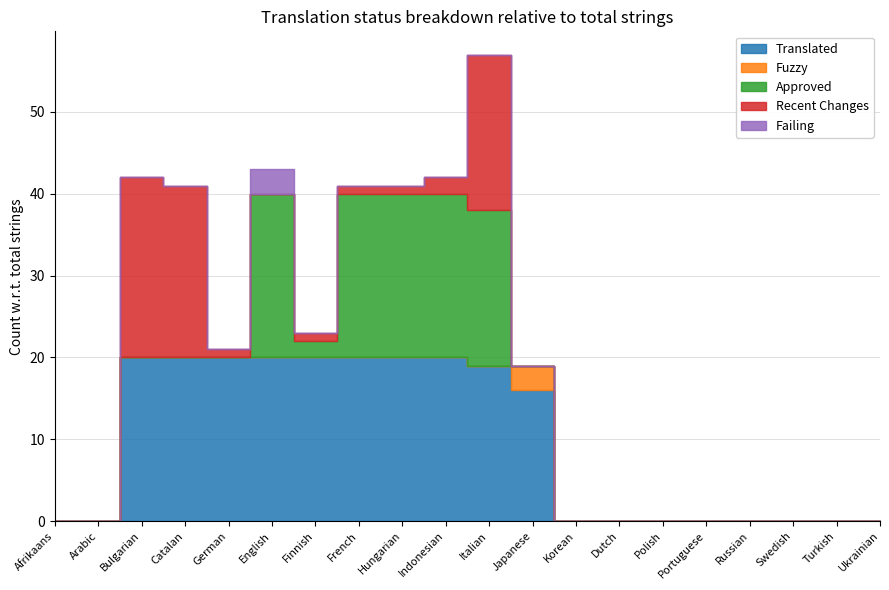

Reading left to right, extract all data points from this chart.

translated: Afrikaans=0	Arabic=0	Bulgarian=20	Catalan=20	German=20	English=20	Finnish=20	French=20	Hungarian=20	Indonesian=20	Italian=19	Japanese=16	Korean=0	Dutch=0	Polish=0	Portuguese=0	Russian=0	Swedish=0	Turkish=0	Ukrainian=0
fuzzy: Afrikaans=0	Arabic=0	Bulgarian=0	Catalan=0	German=0	English=0	Finnish=0	French=0	Hungarian=0	Indonesian=0	Italian=0	Japanese=3	Korean=0	Dutch=0	Polish=0	Portuguese=0	Russian=0	Swedish=0	Turkish=0	Ukrainian=0
approved: Afrikaans=0	Arabic=0	Bulgarian=0	Catalan=0	German=0	English=20	Finnish=2	French=20	Hungarian=20	Indonesian=20	Italian=19	Japanese=0	Korean=0	Dutch=0	Polish=0	Portuguese=0	Russian=0	Swedish=0	Turkish=0	Ukrainian=0
recent_changes: Afrikaans=0	Arabic=0	Bulgarian=22	Catalan=21	German=1	English=0	Finnish=1	French=1	Hungarian=1	Indonesian=2	Italian=19	Japanese=0	Korean=0	Dutch=0	Polish=0	Portuguese=0	Russian=0	Swedish=0	Turkish=0	Ukrainian=0
failing: Afrikaans=0	Arabic=0	Bulgarian=0	Catalan=0	German=0	English=3	Finnish=0	French=0	Hungarian=0	Indonesian=0	Italian=0	Japanese=0	Korean=0	Dutch=0	Polish=0	Portuguese=0	Russian=0	Swedish=0	Turkish=0	Ukrainian=0